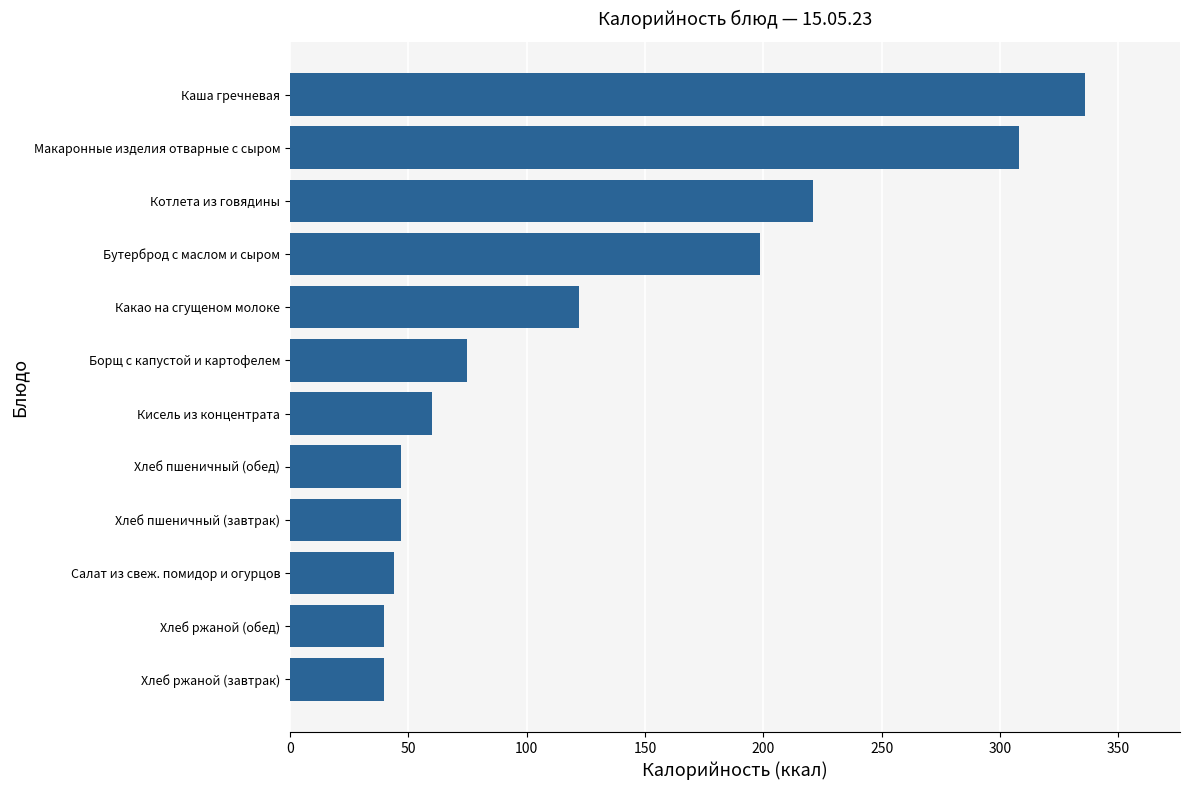

Is it true that the value at Хлеб ржаной (завтрак) is 61.2?

False